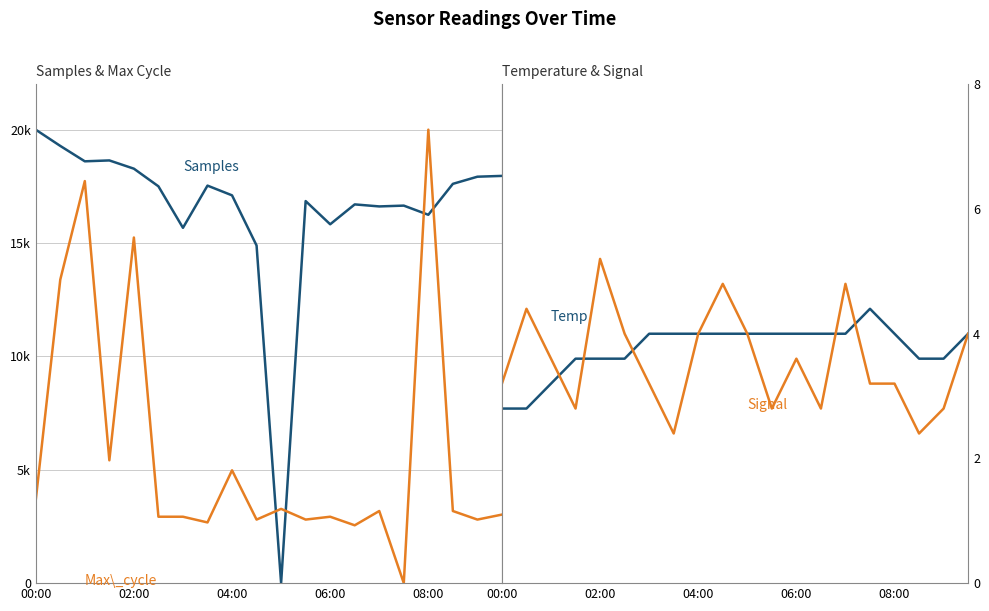

How many lines are shown in the chart?

4